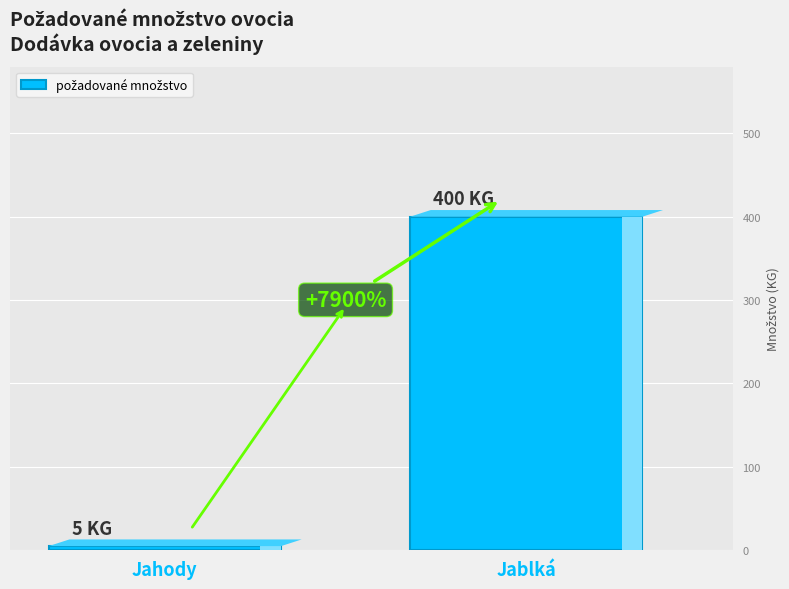

Does the chart contain any negative values?

No